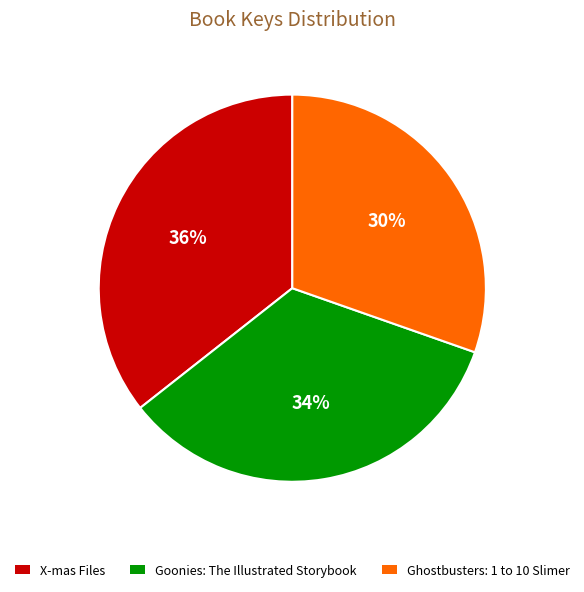

To the nearest percent, what portion does Ghostbusters: 1 to 10 Slimer represent?

30%